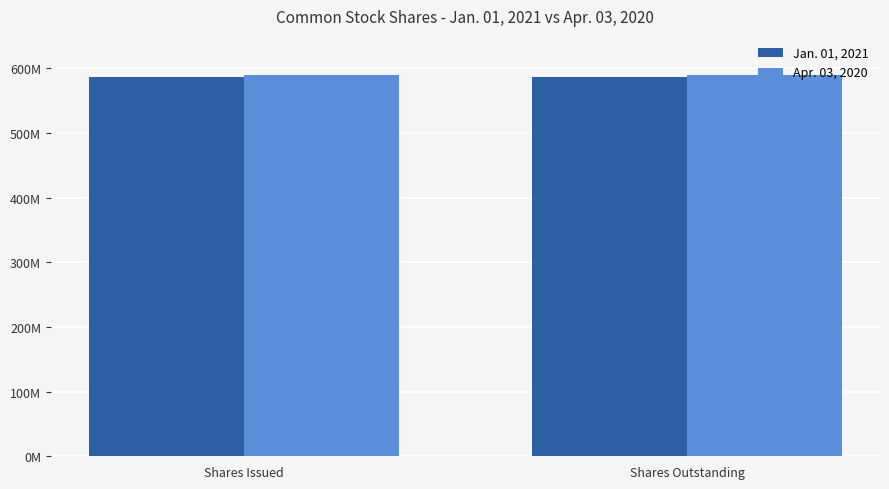

Is the value of Apr. 03, 2020 at Shares Outstanding greater than the value of Jan. 01, 2021 at Shares Outstanding?

Yes